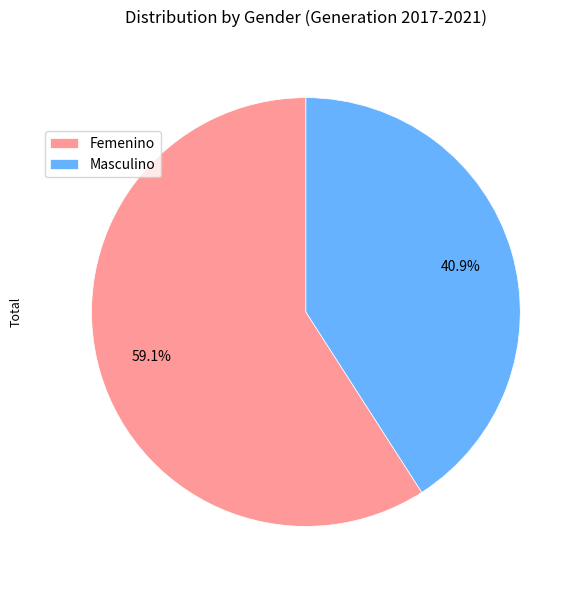

What is the majority slice?

Femenino